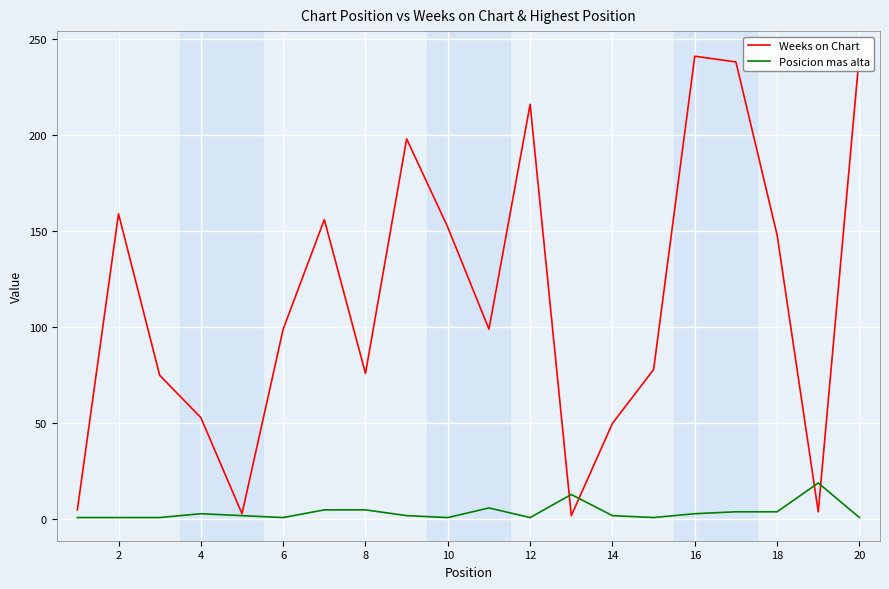

What is the maximum value for Posicion mas alta?

19